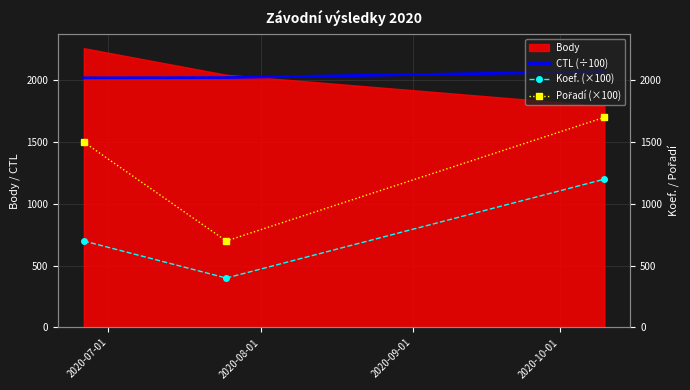

What is the difference between the maximum and minimum values in the Pořadí (×100) series?

1000.0